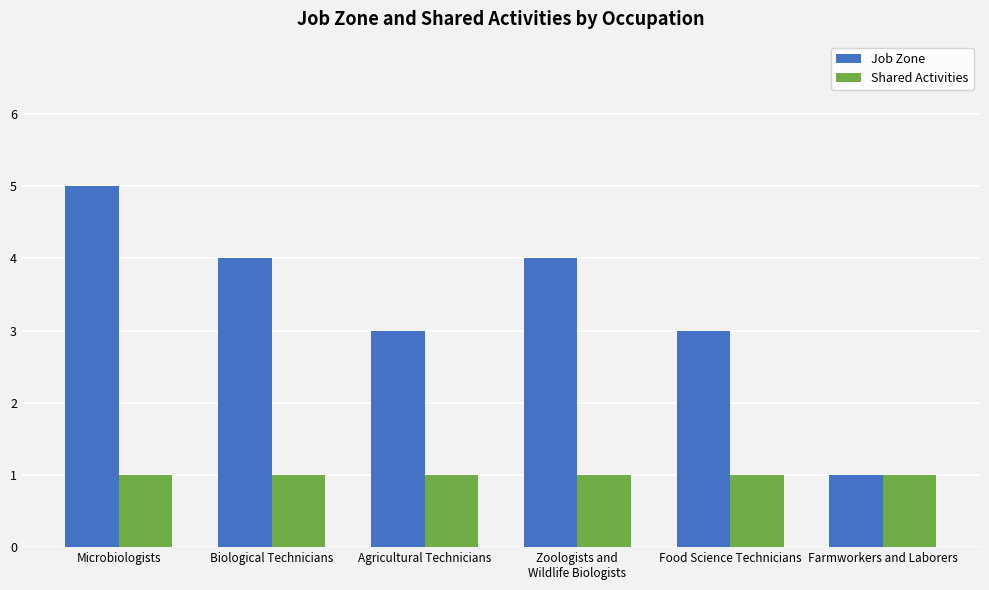

Where does the Job Zone series first go above 4?

Microbiologists